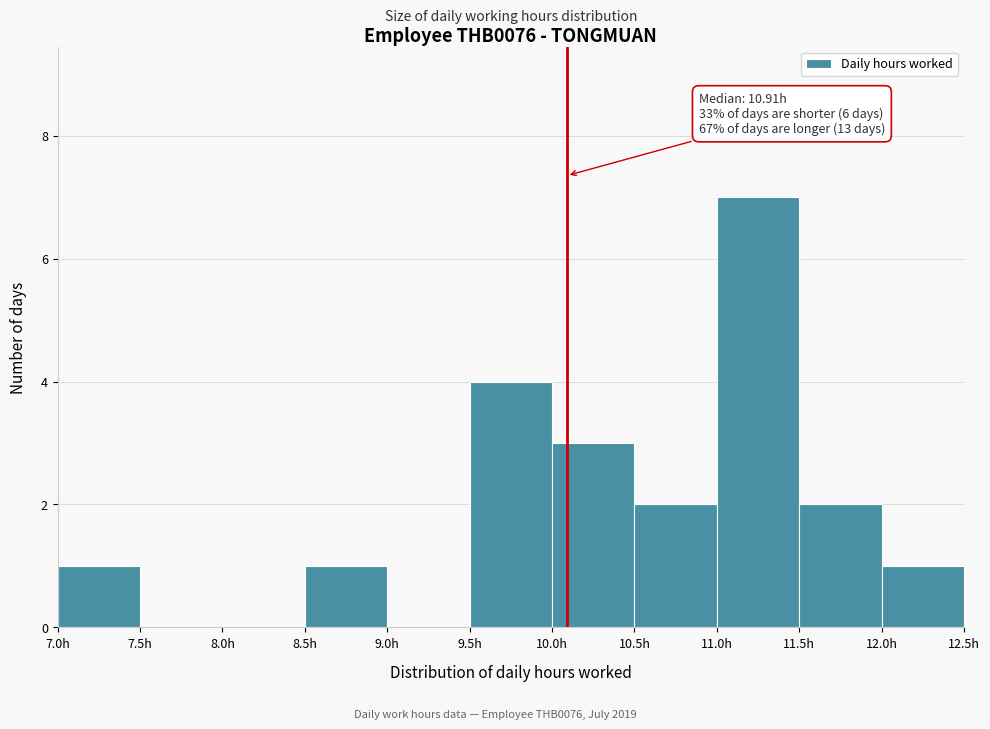

Which range on the x-axis has the tallest bar?

11.0 to 11.5